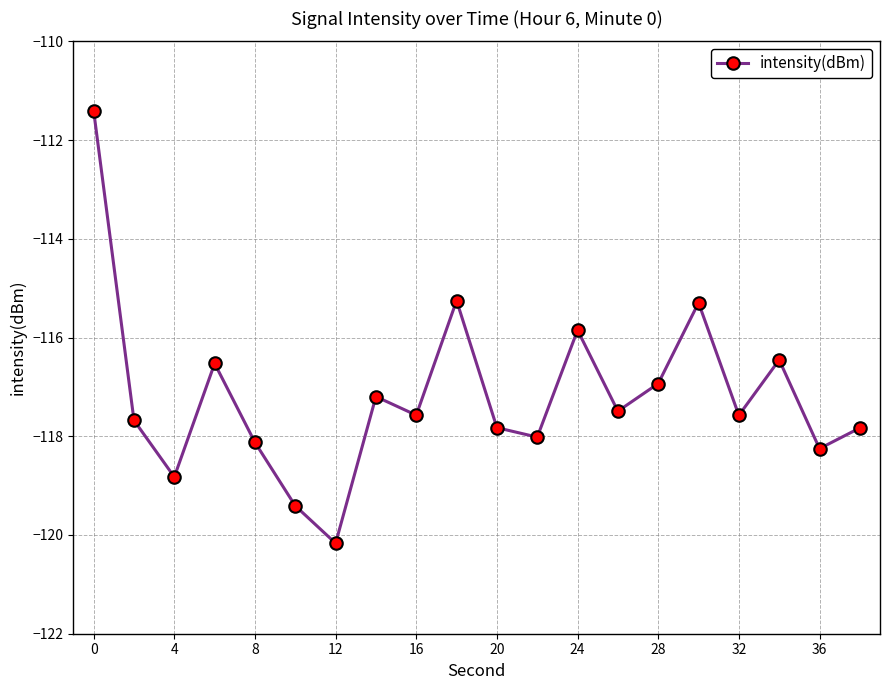

What is the value of the 18th point from the left?

-116.5